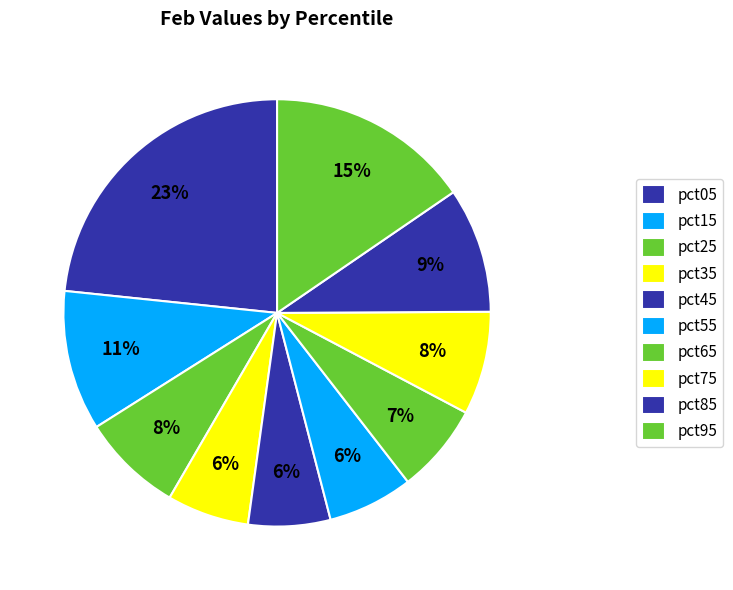

To the nearest percent, what is the combined percentage of pct35 and pct25?

14%